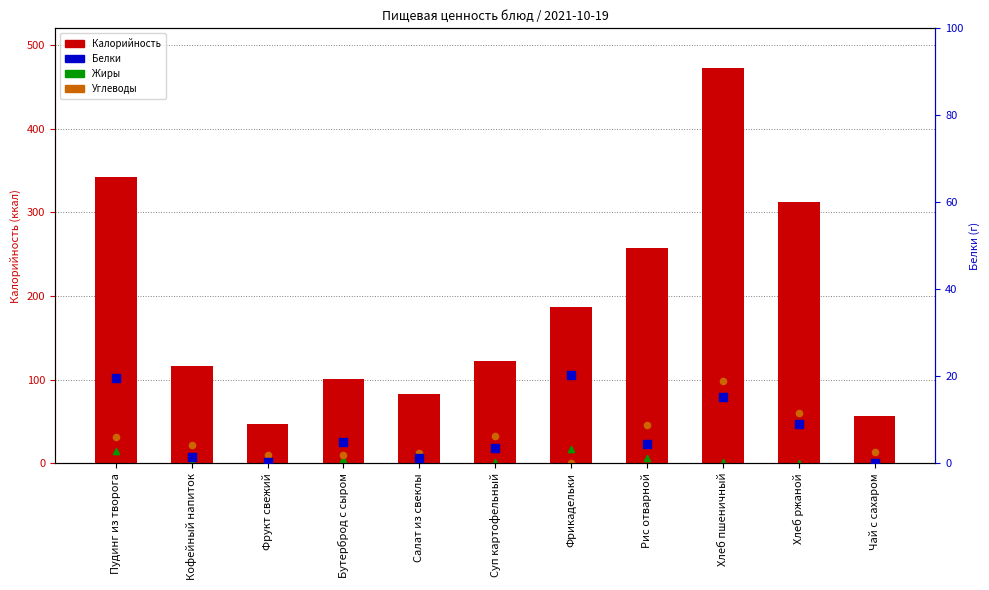

Which series contains the lowest Y value?

Жиры